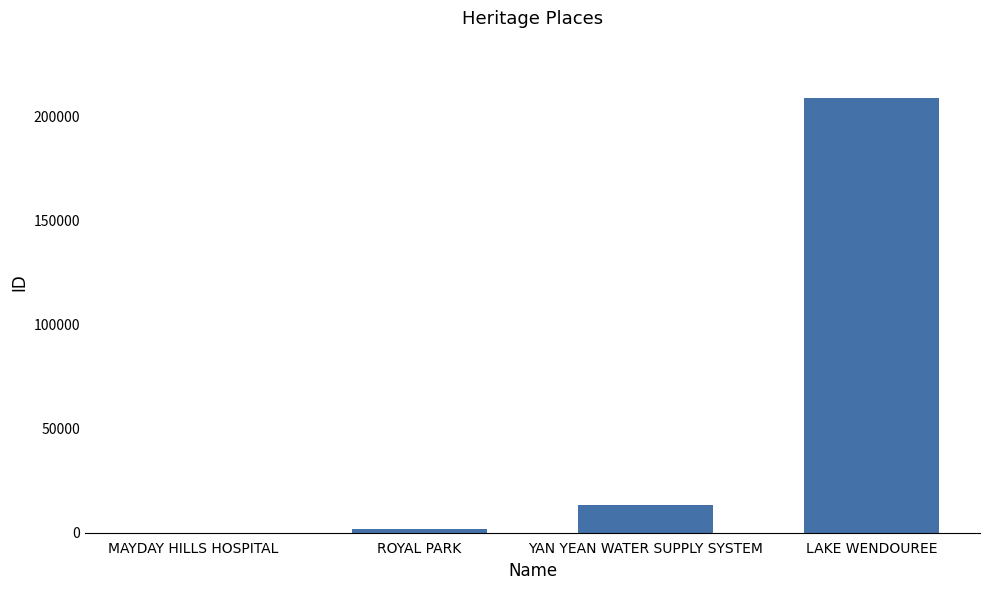

The value at YAN YEAN WATER SUPPLY SYSTEM is 13088. True or false?

True